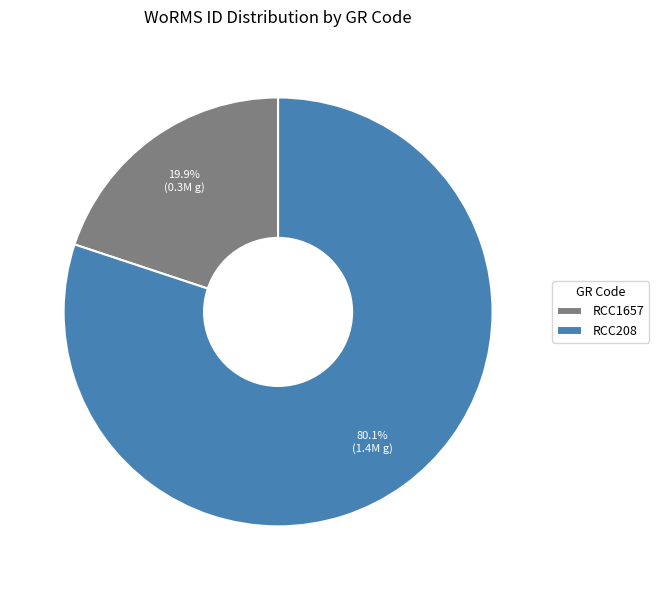

Rank the categories by value from highest to lowest.

RCC208, RCC1657